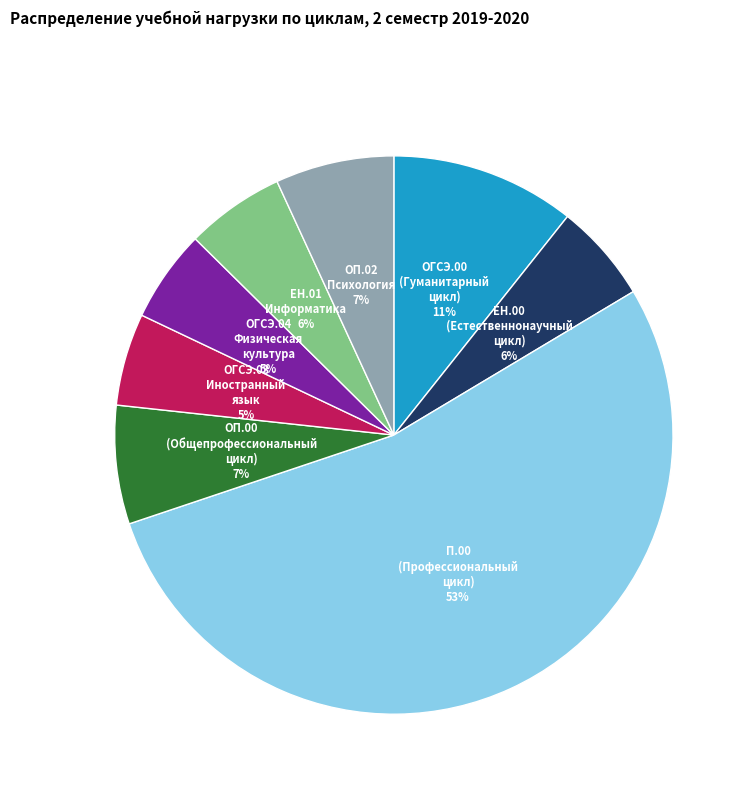

How many slices are in this pie chart?

8